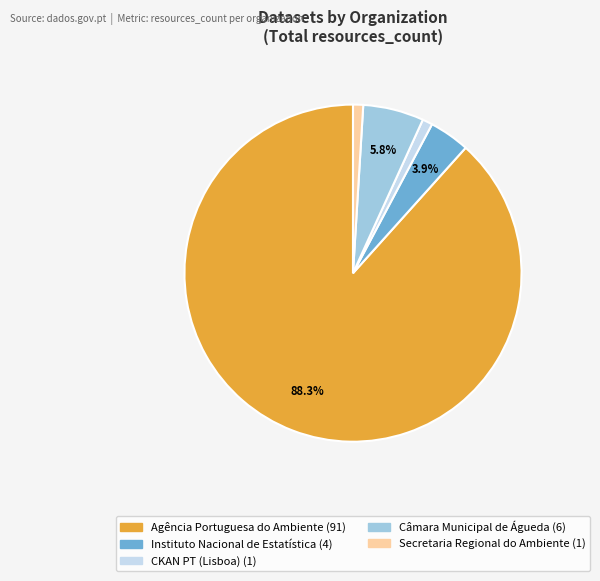

Is there any slice that represents more than half of the pie?

Yes